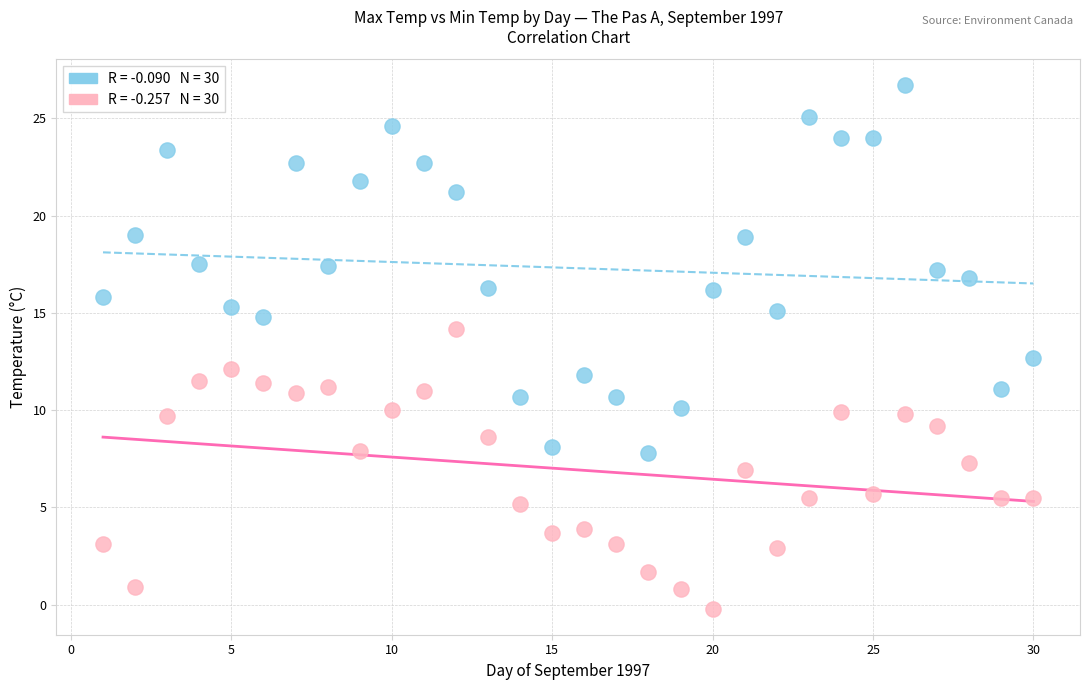

Across all data points, what is the range of Y values (max minus min)?

26.9